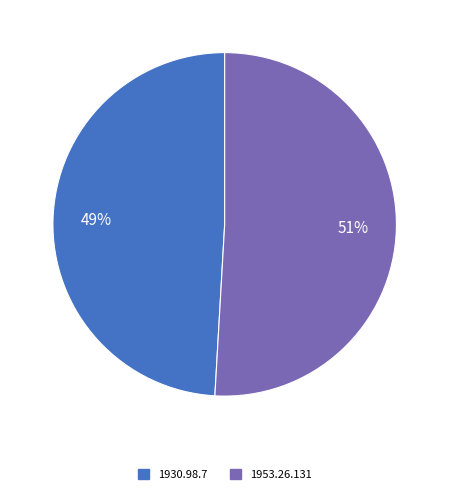

To the nearest percent, what portion does 1953.26.131 represent?

51%